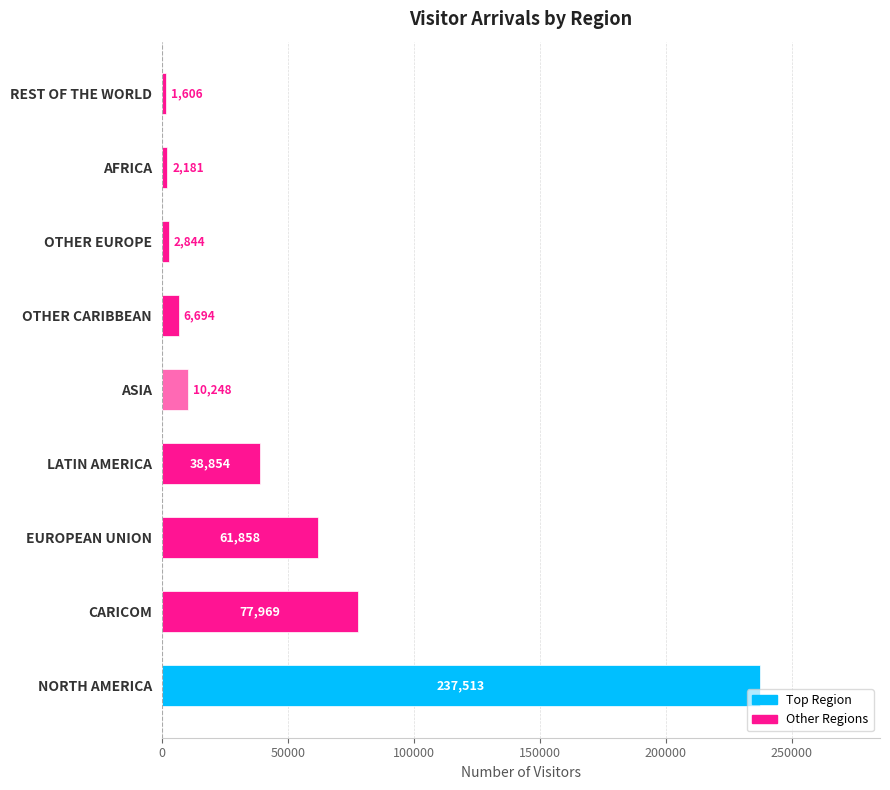

Are the bars grouped side by side (vs. stacked)?

No